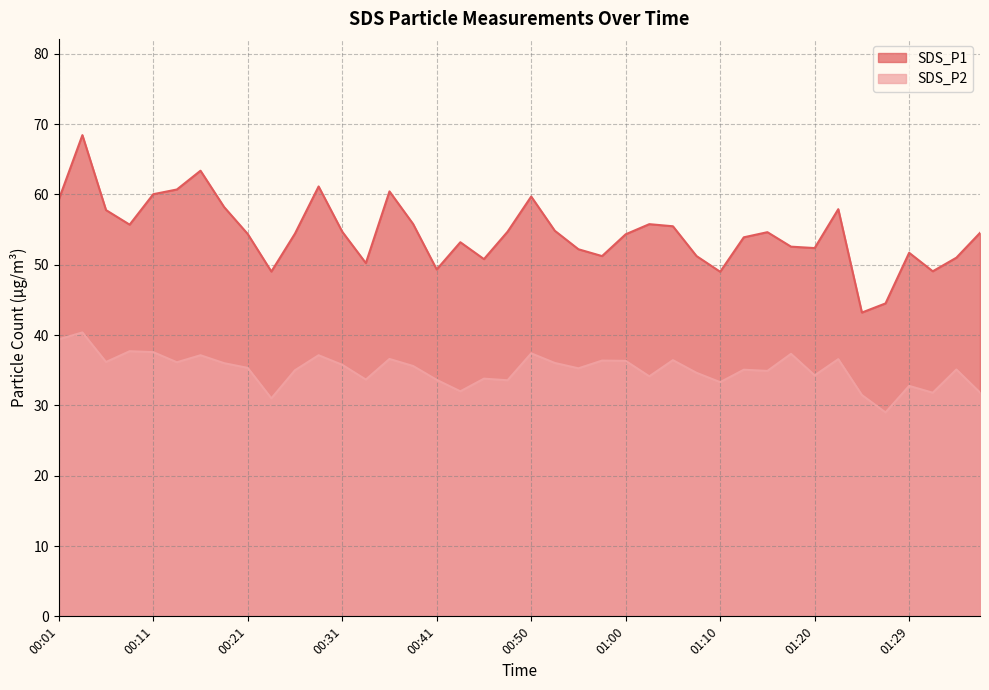

Reading right to left, list all the values displayed in this chart.

SDS_P1: 01:37=54.5	01:34=51.0	01:32=49.1	01:29=51.7	01:27=44.5	01:24=43.2	01:22=57.9	01:20=52.4	01:17=52.6	01:15=54.6	01:12=53.9	01:10=49.0	01:07=51.2	01:05=55.5	01:03=55.8	01:00=54.3	00:58=51.2	00:55=52.2	00:53=54.8	00:50=59.7	00:48=54.7	00:45=50.8	00:43=53.2	00:41=49.3	00:38=55.8	00:36=60.4	00:33=50.2	00:31=54.7	00:28=61.1	00:26=54.4	00:23=49.0	00:21=54.4	00:18=58.2	00:16=63.4	00:13=60.7	00:11=60.0	00:09=55.7	00:06=57.8	00:04=68.4	00:01=59.3
SDS_P2: 01:37=31.8	01:34=35.1	01:32=31.8	01:29=32.8	01:27=29.0	01:24=31.5	01:22=36.6	01:20=34.3	01:17=37.3	01:15=34.9	01:12=35.1	01:10=33.3	01:07=34.6	01:05=36.4	01:03=34.1	01:00=36.3	00:58=36.4	00:55=35.3	00:53=36.0	00:50=37.4	00:48=33.6	00:45=33.8	00:43=32.0	00:41=33.6	00:38=35.6	00:36=36.6	00:33=33.7	00:31=35.8	00:28=37.1	00:26=35.0	00:23=31.0	00:21=35.3	00:18=36.0	00:16=37.1	00:13=36.1	00:11=37.6	00:09=37.7	00:06=36.2	00:04=40.4	00:01=39.4